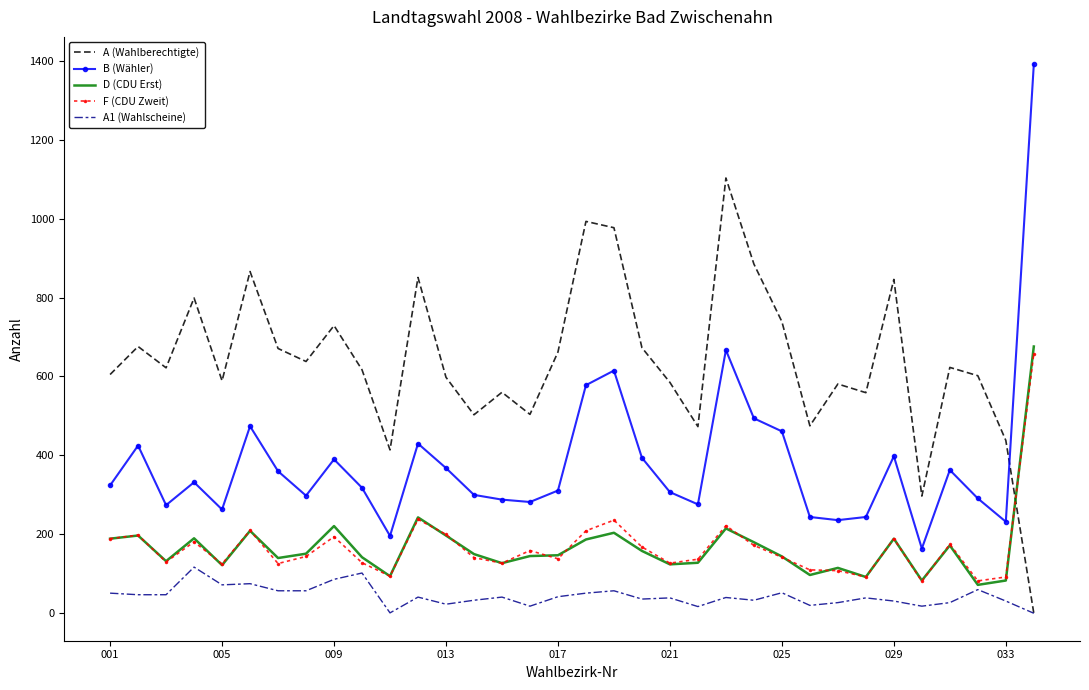

Which series has the largest range (max minus min)?

B (Wähler)